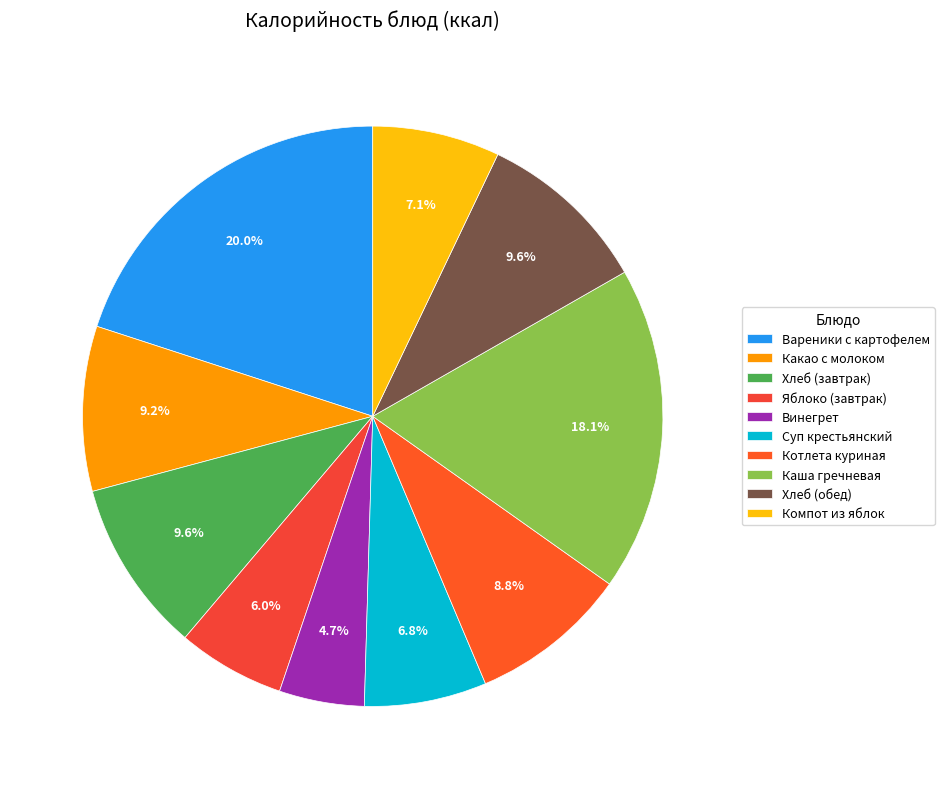

What is the change in value from Хлеб (завтрак) to Компот из яблок?

-36.9